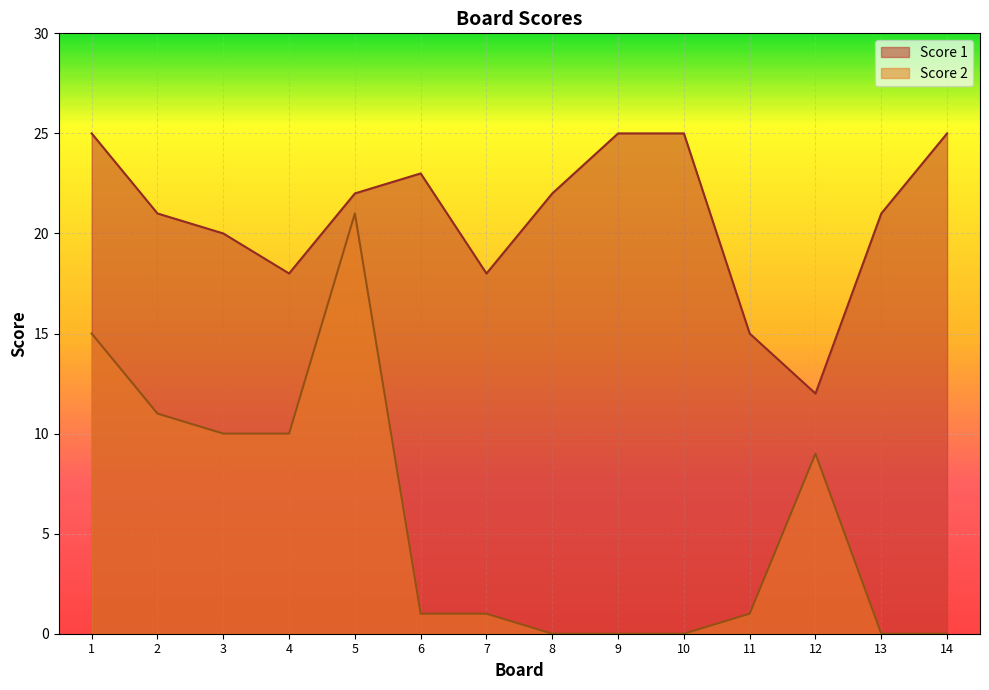

Which series has the widest spread of values?

Score 2